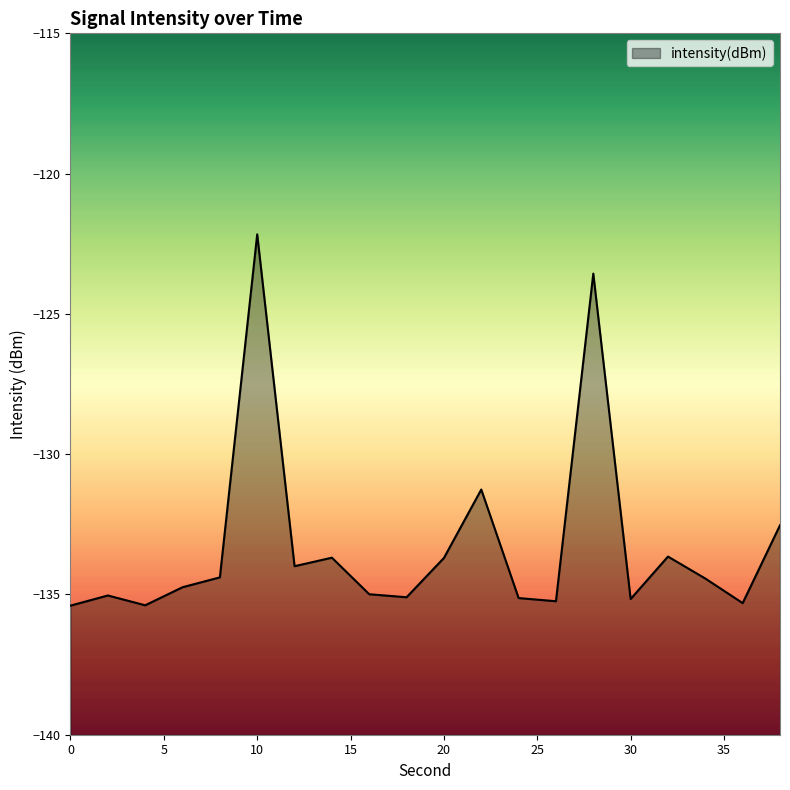

Reading left to right, list all the values displayed in this chart.

0=-135.4	2=-135.0	4=-135.4	6=-134.7	8=-134.4	10=-122.2	12=-134.0	14=-133.7	16=-135.0	18=-135.1	20=-133.7	22=-131.3	24=-135.1	26=-135.2	28=-123.6	30=-135.2	32=-133.7	34=-134.4	36=-135.3	38=-132.5